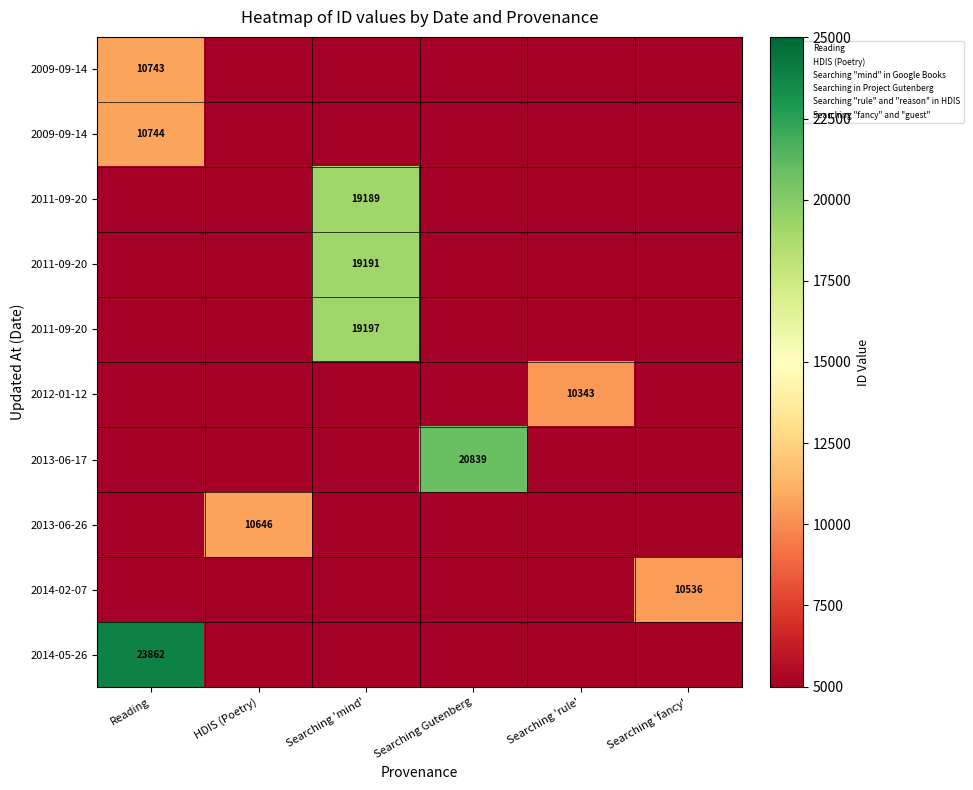

What is the total value across all series at Searching 'rule'?

19343